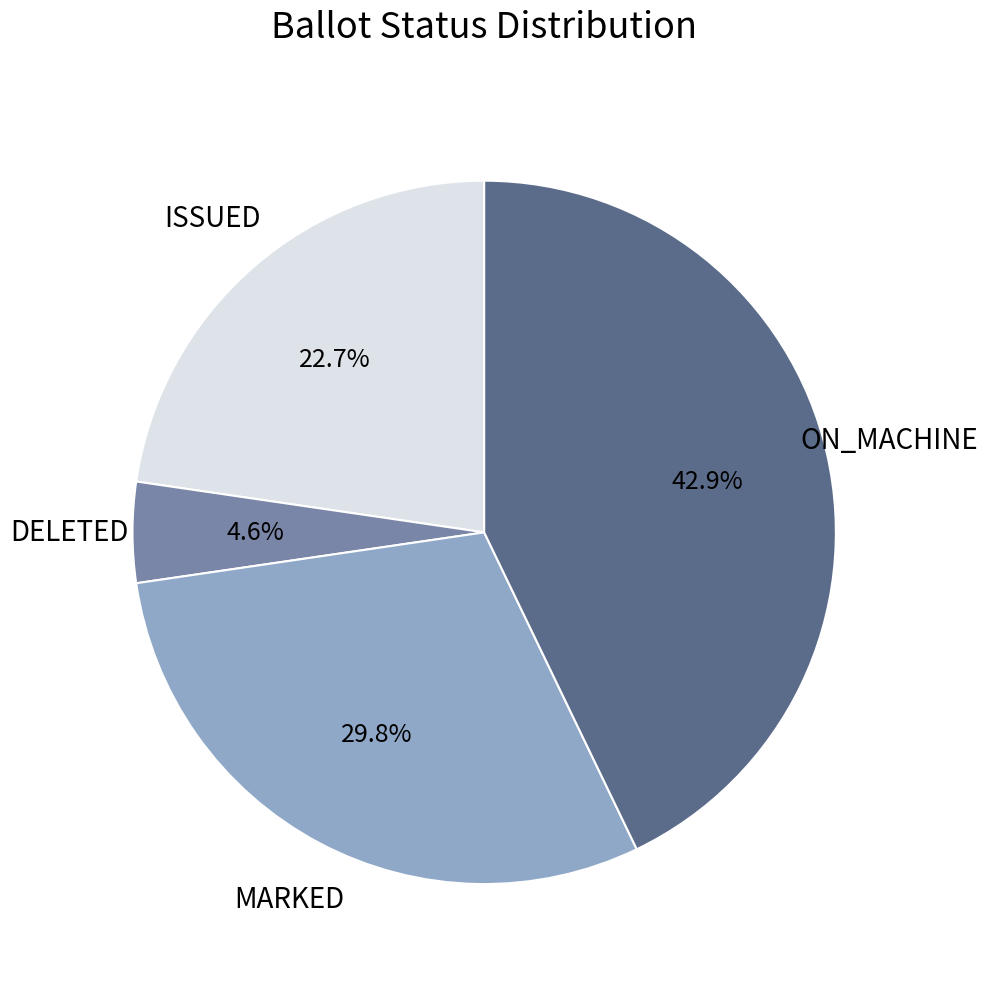

How many slices are in this pie chart?

4